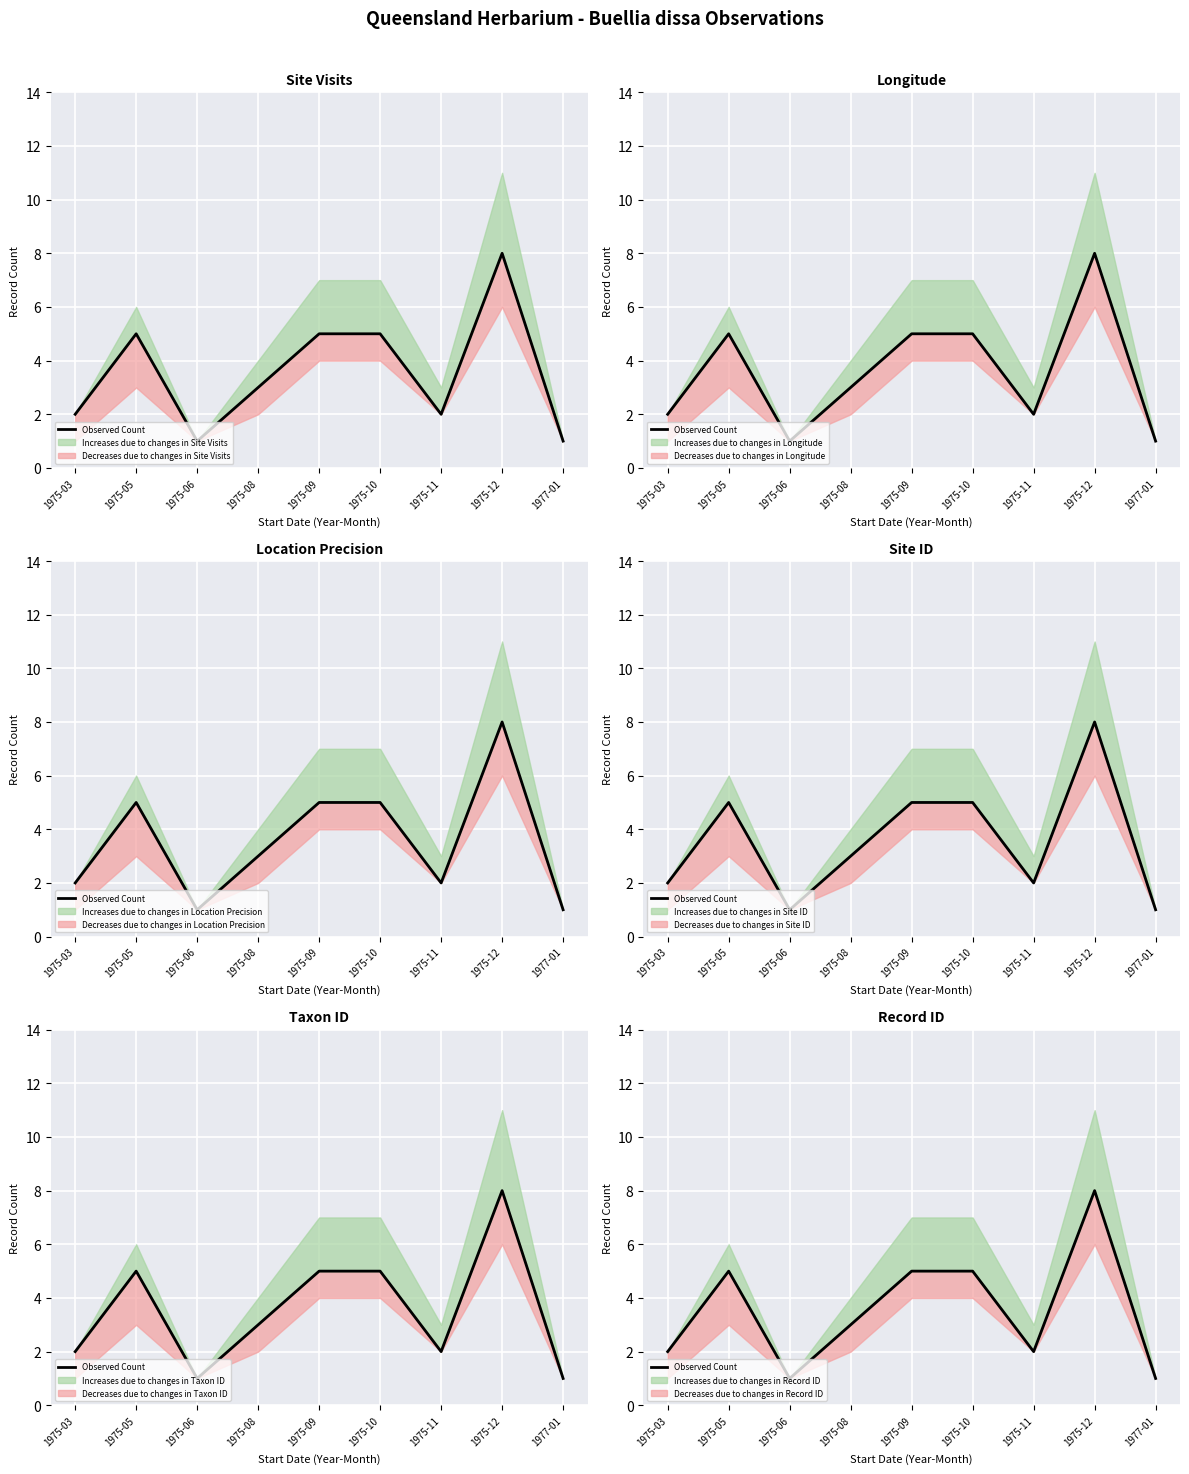

What is the difference between the maximum and minimum values?

7